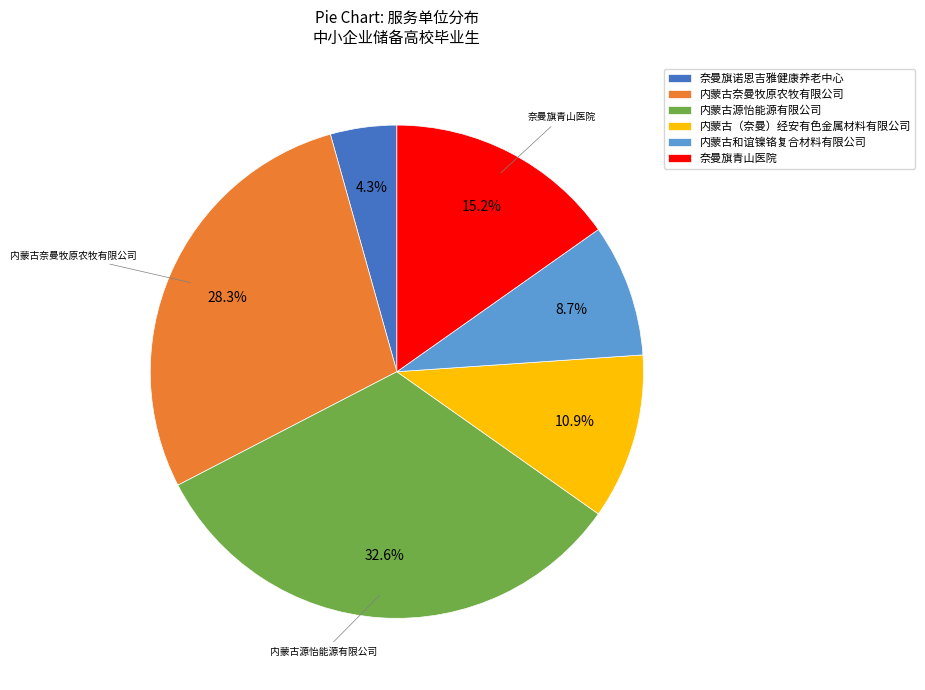

How much of the chart is everything except 内蒙古（奈曼）经安有色金属材料有限公司?

89.1%